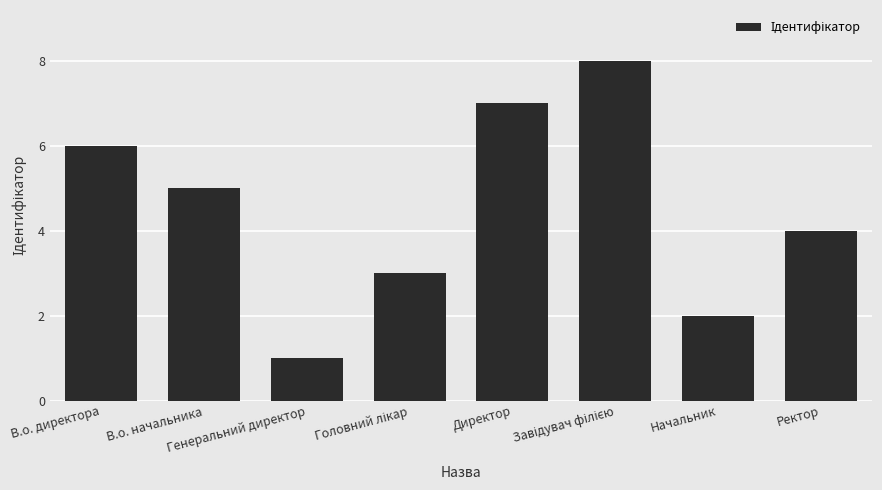

At which category does the chart reach its minimum across all series?

Генеральний директор